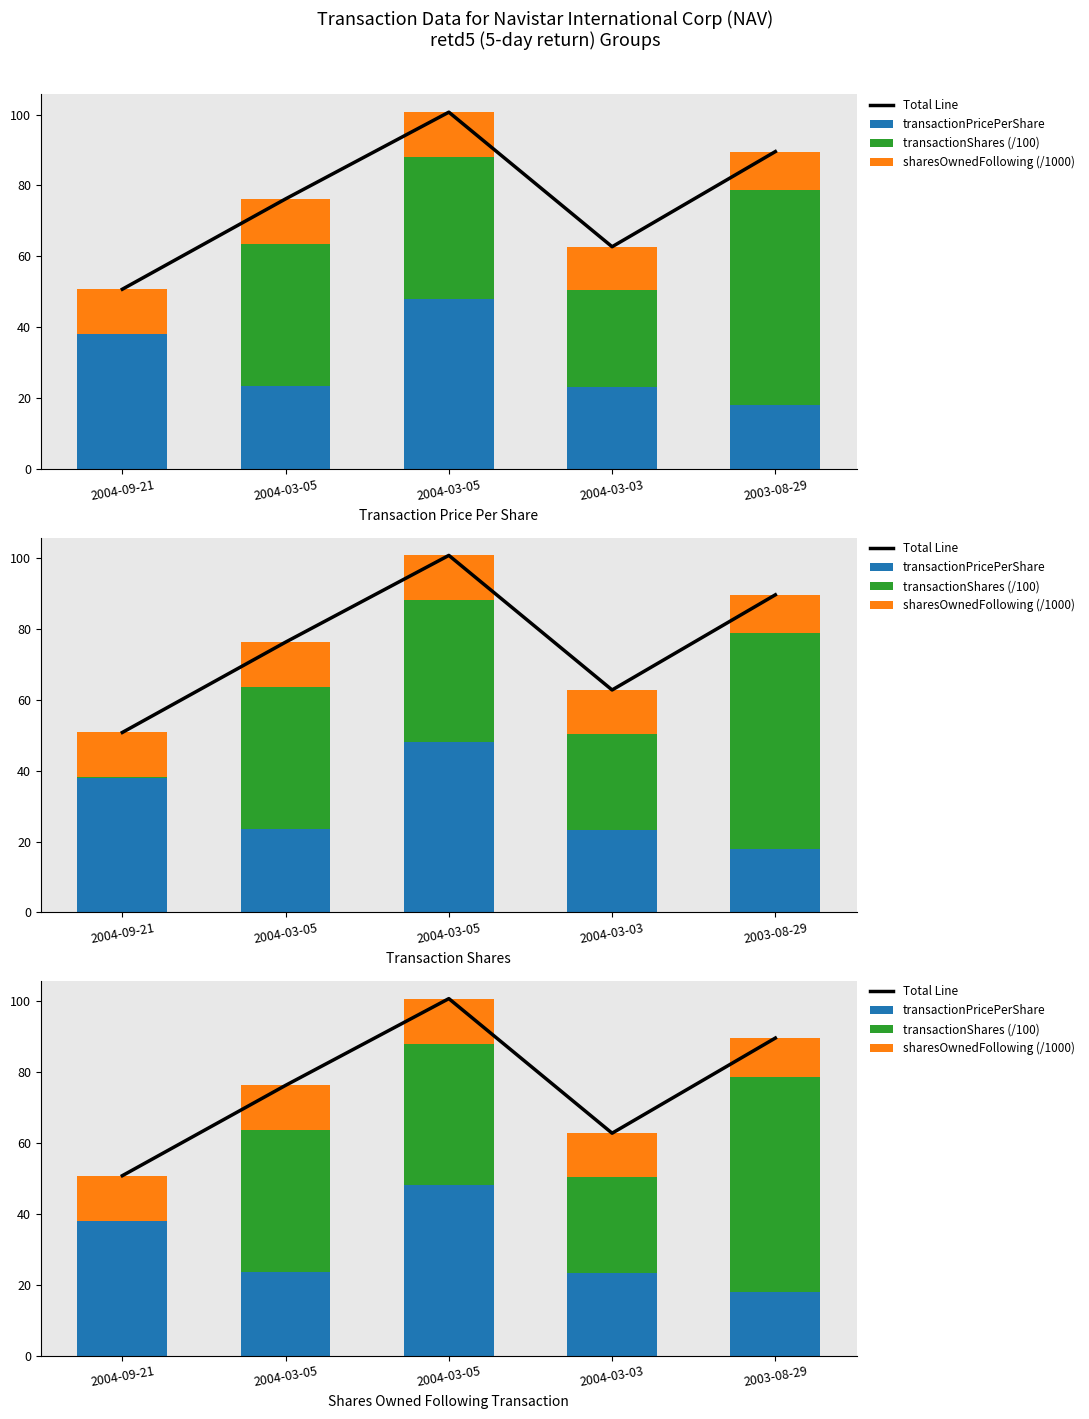

Which series has the largest total across all categories?

Total Line